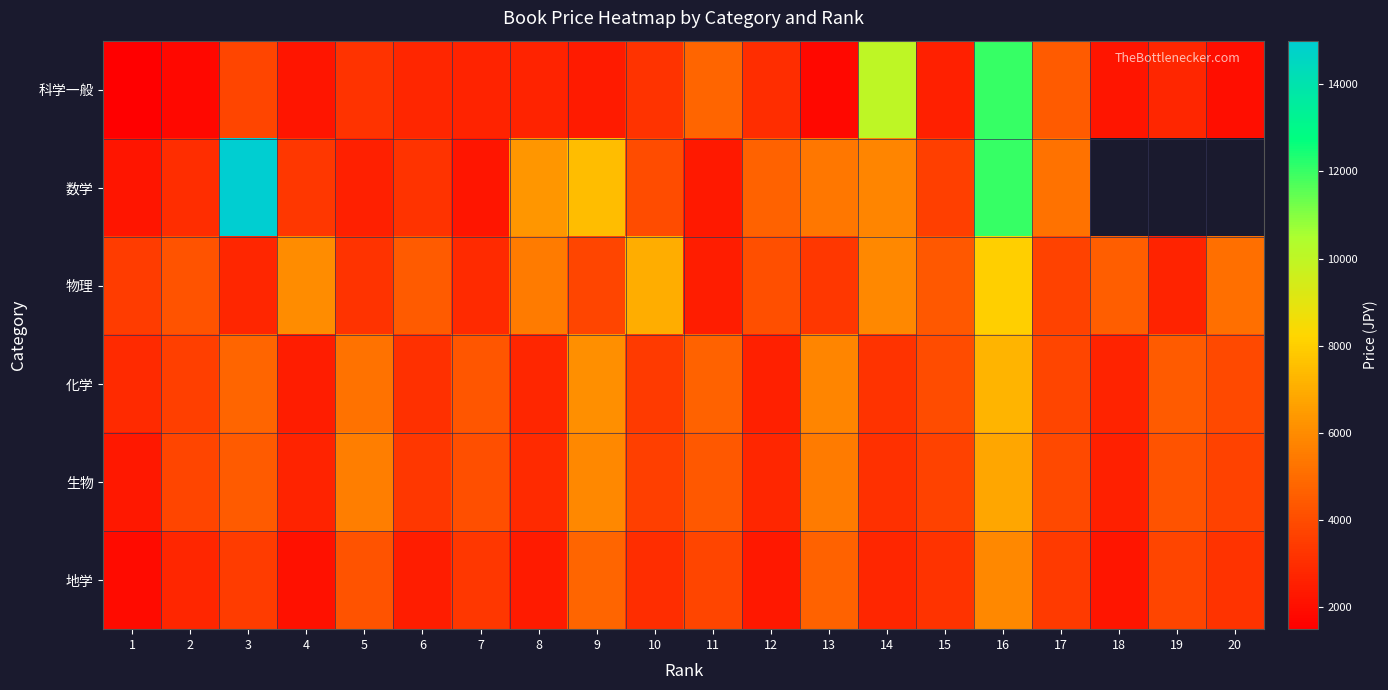

Is it true that 生物 equals 3832.2 at 1?

False